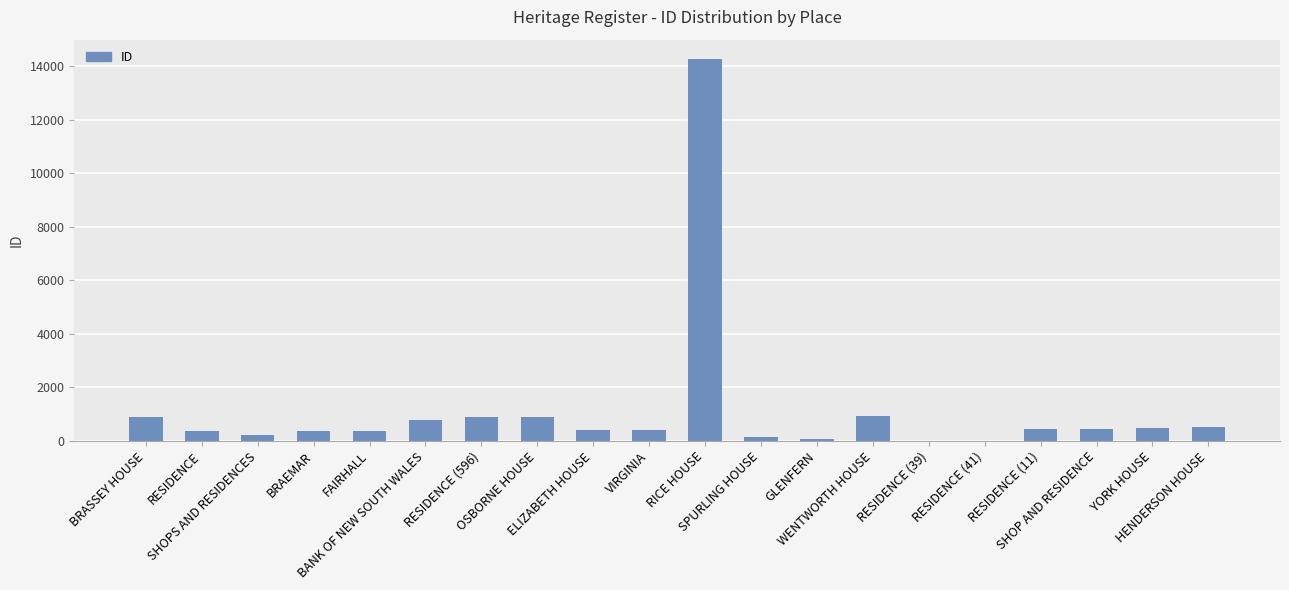

Which has a higher value, HENDERSON HOUSE or BRASSEY HOUSE?

BRASSEY HOUSE